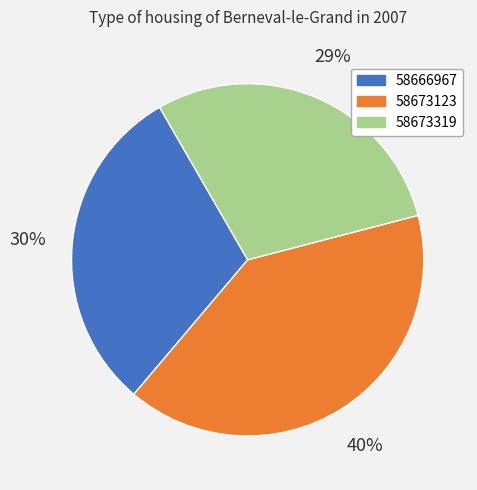

Do 58673319 and 58666967 together represent more than half of the pie?

Yes